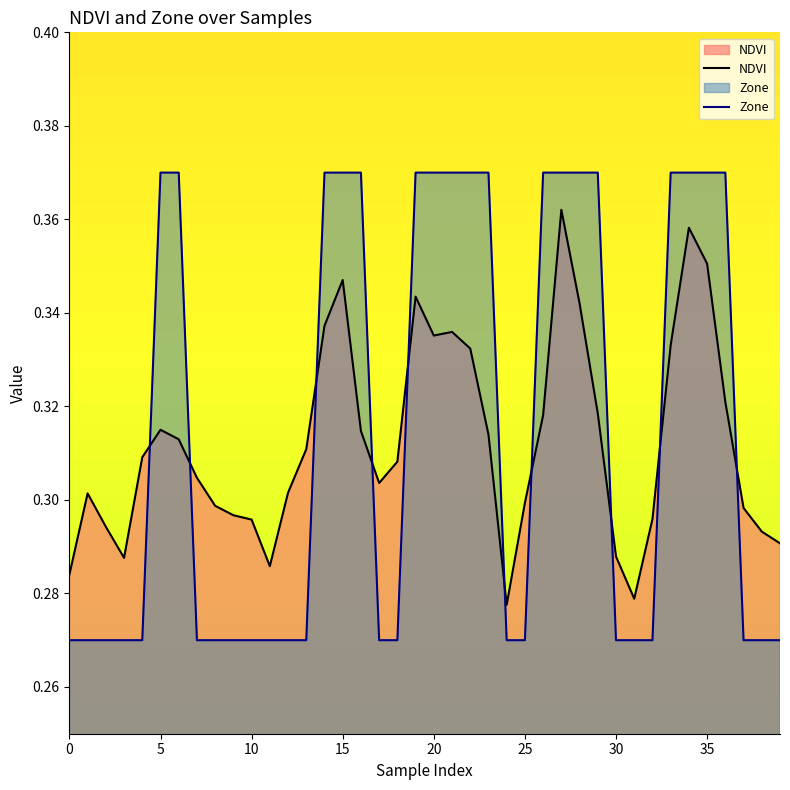

How many categories are shown in the chart?

40